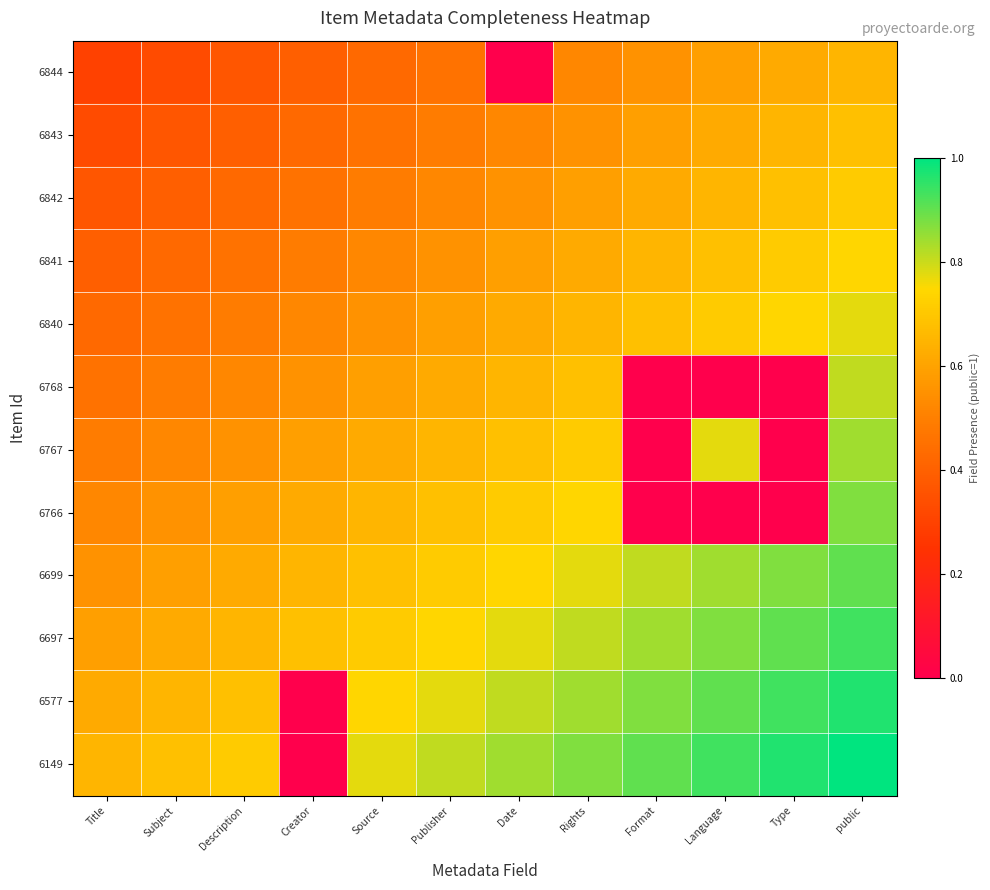

At Date, list the series in order from smallest to largest.

6844, 6843, 6842, 6841, 6840, 6768, 6767, 6766, 6699, 6697, 6577, 6149